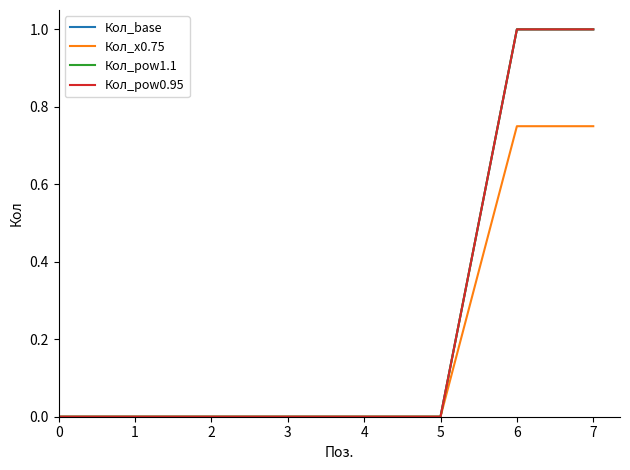

Is this an area chart (filled region under the line)?

No